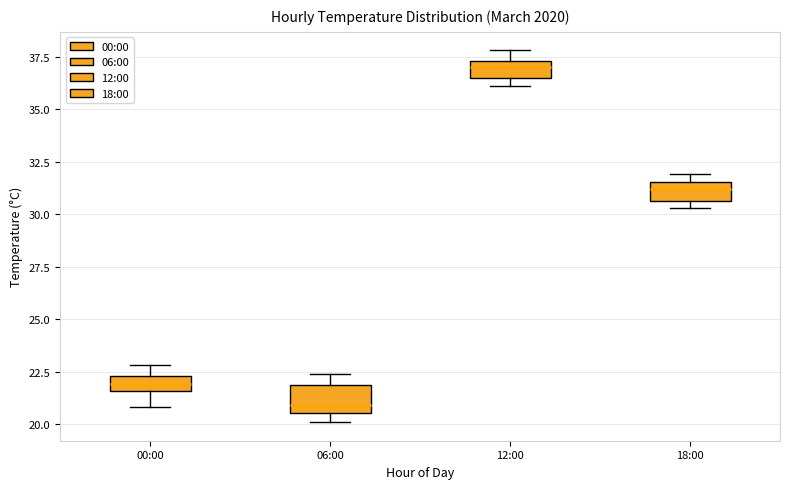

Where does the median line of the box for 06:00 sit on the y-axis? The values are not printed on the chart, so give them approximately, as read against the axis.

21.0